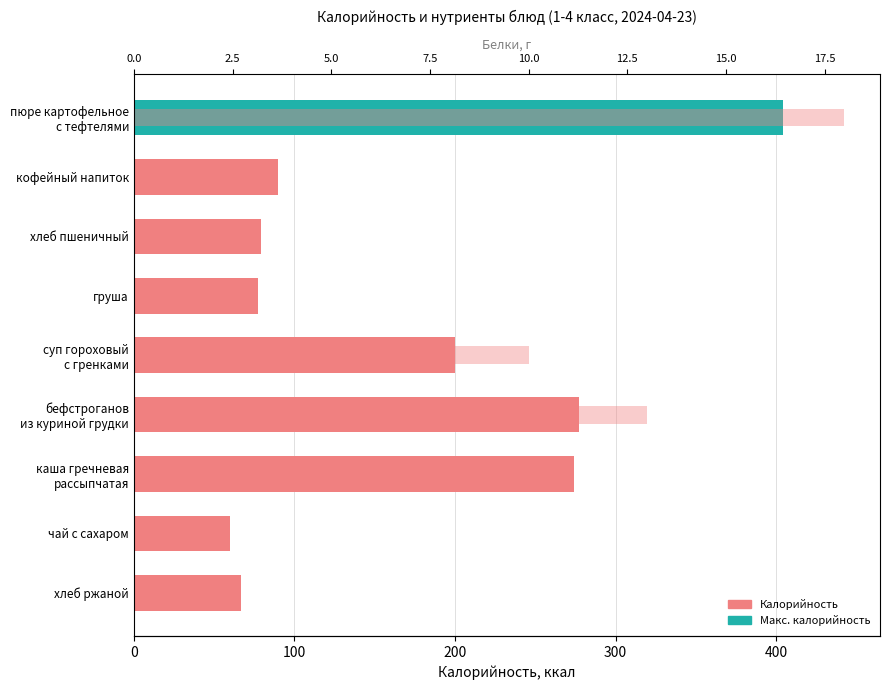

At how many categories does at least one series exceed 69?

7